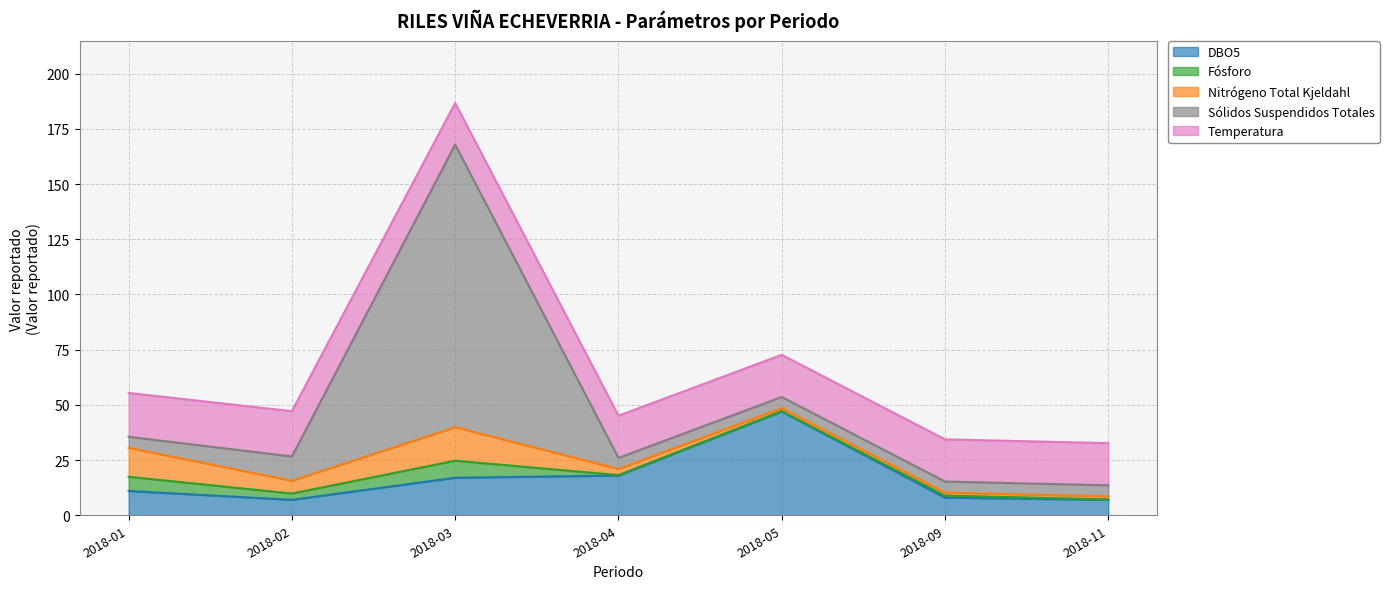

True or false: Nitrógeno Total Kjeldahl and Fósforo intersect in this chart.

False